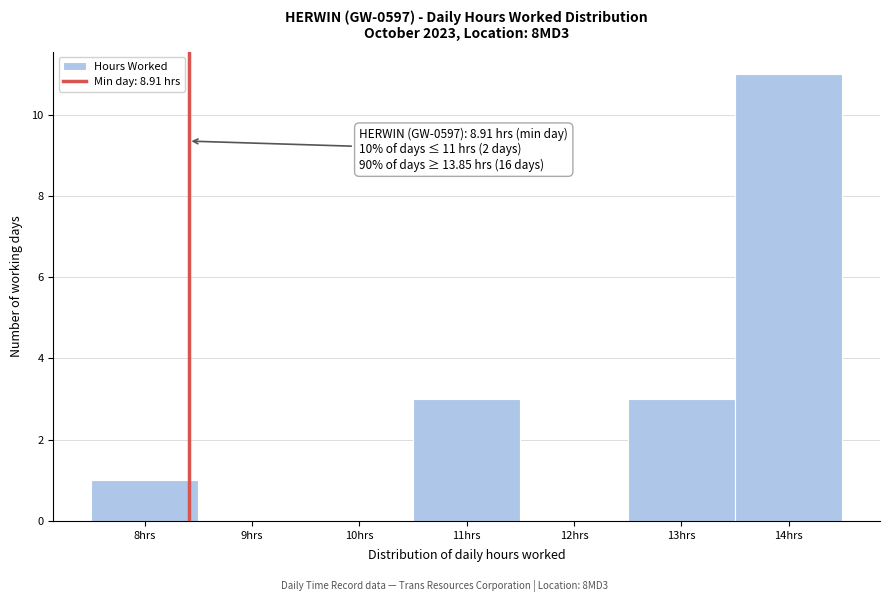

Reading left to right, transcribe all the data shown in this chart.

8hrs=1	9hrs=0	10hrs=0	11hrs=3	12hrs=0	13hrs=3	14hrs=11